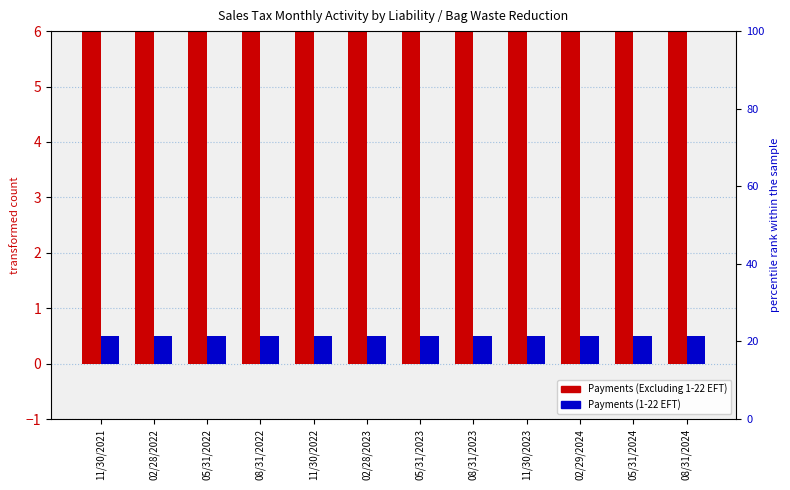

Which series has the largest total across all categories?

Payments (Excluding 1-22 EFT)